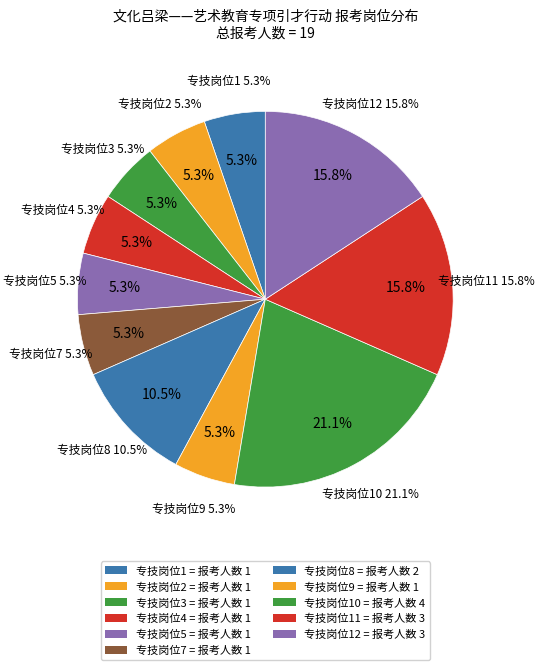

How many slices are in this pie chart?

11